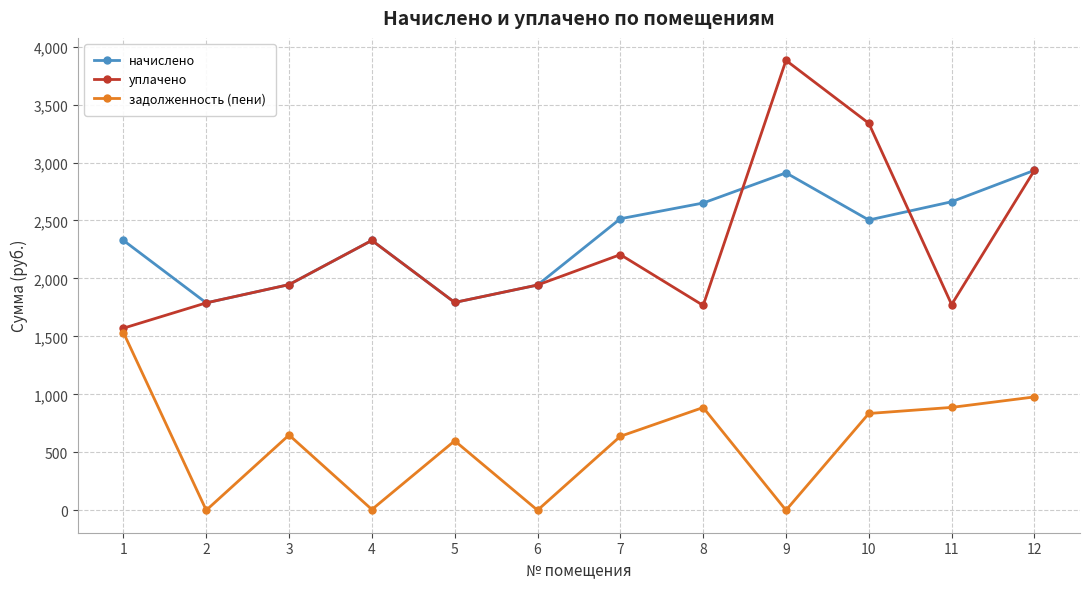

Is the value of задолженность (пени) at 7 greater than the value of начислено at 9?

No